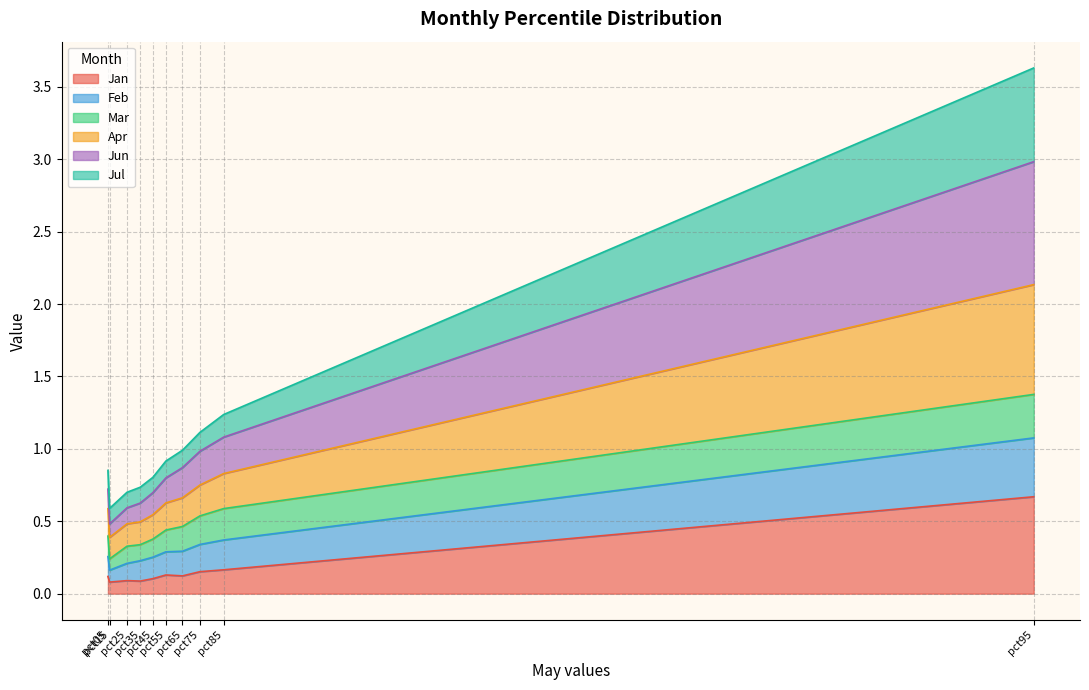

What are all the series names shown in the legend?

Jan, Feb, Mar, Apr, Jun, Jul